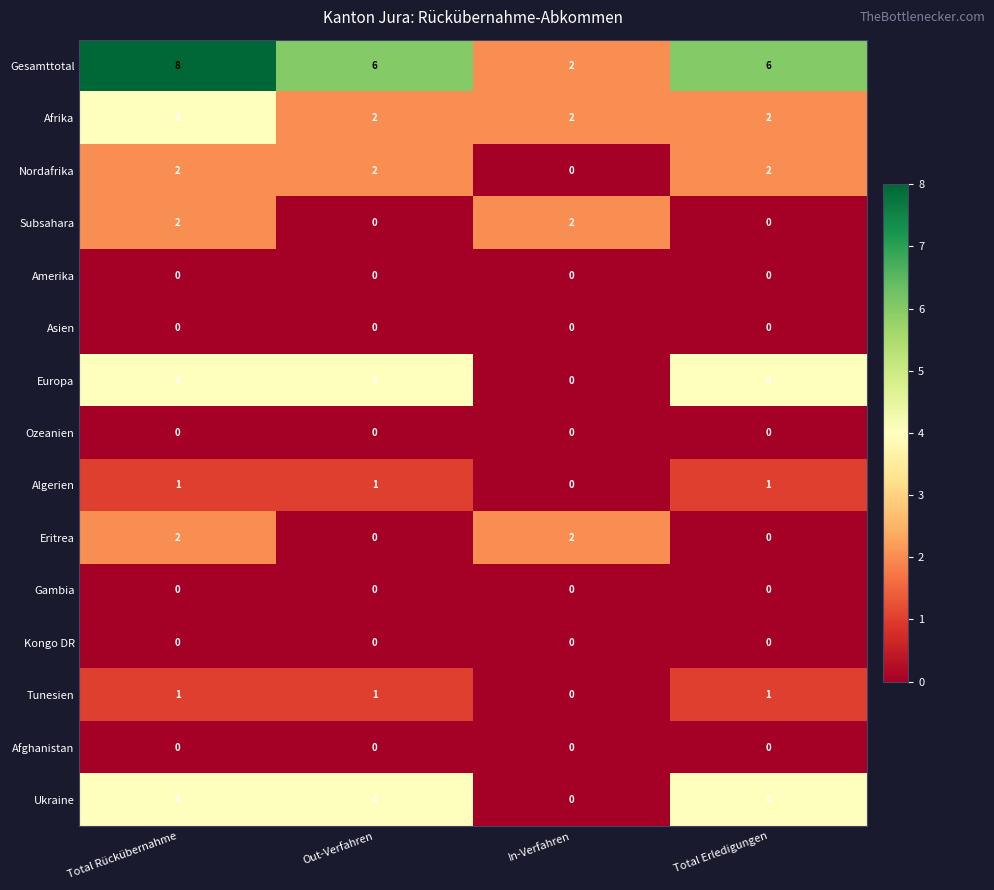

How many series are shown in this chart?

15